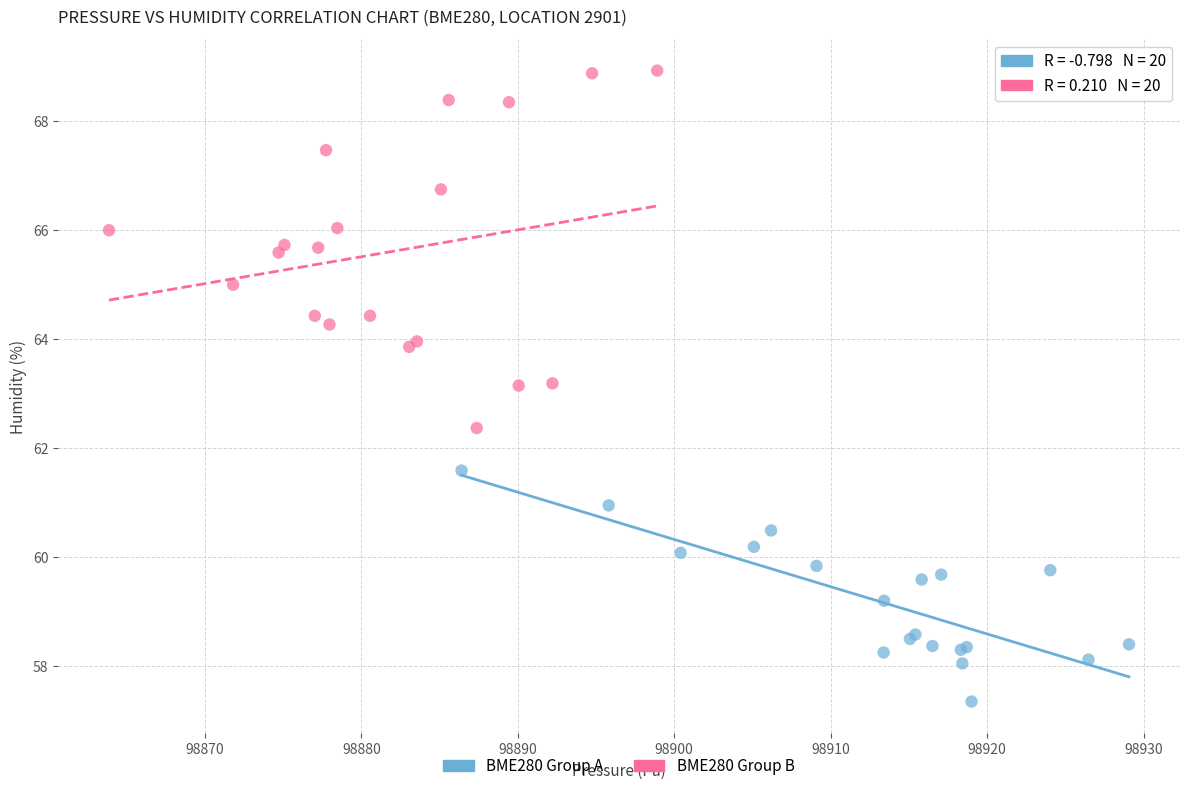

Which series reaches the minimum Y coordinate?

BME280 Group A